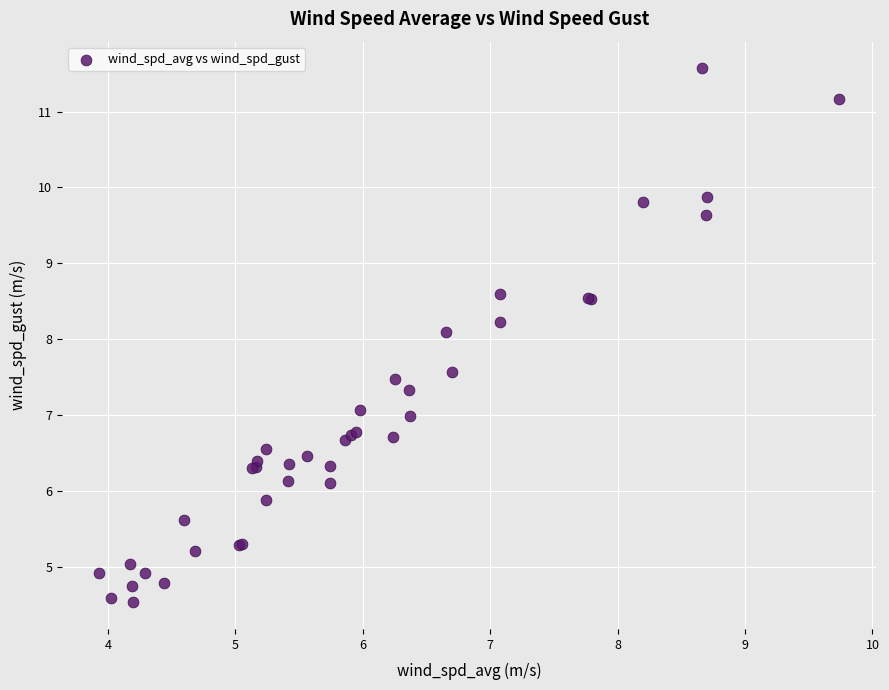

What Y value in the scatter plot is closest to 8?

8.1